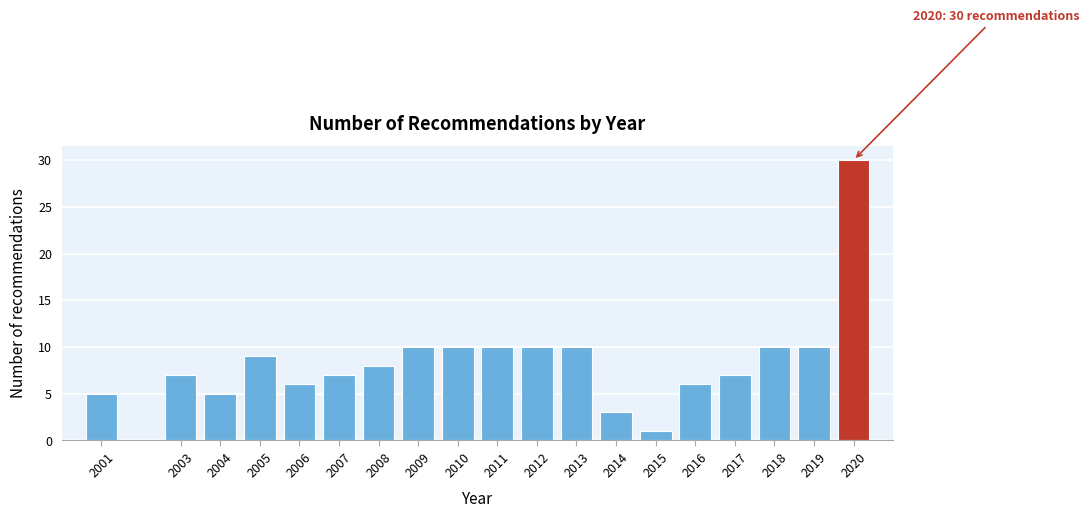

Reading left to right, extract all data points from this chart.

2001=5	2003=7	2004=5	2005=9	2006=6	2007=7	2008=8	2009=10	2010=10	2011=10	2012=10	2013=10	2014=3	2015=1	2016=6	2017=7	2018=10	2019=10	2020=30